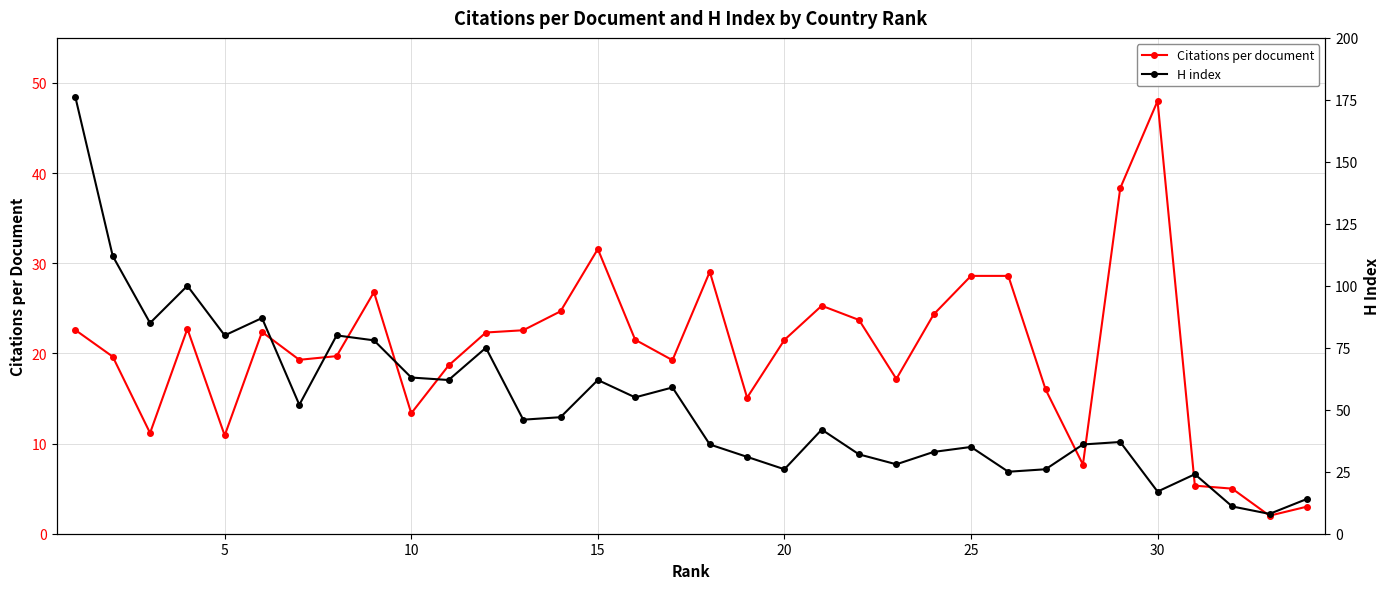

Rank the series by their maximum value, from highest to lowest.

H index, Citations per document